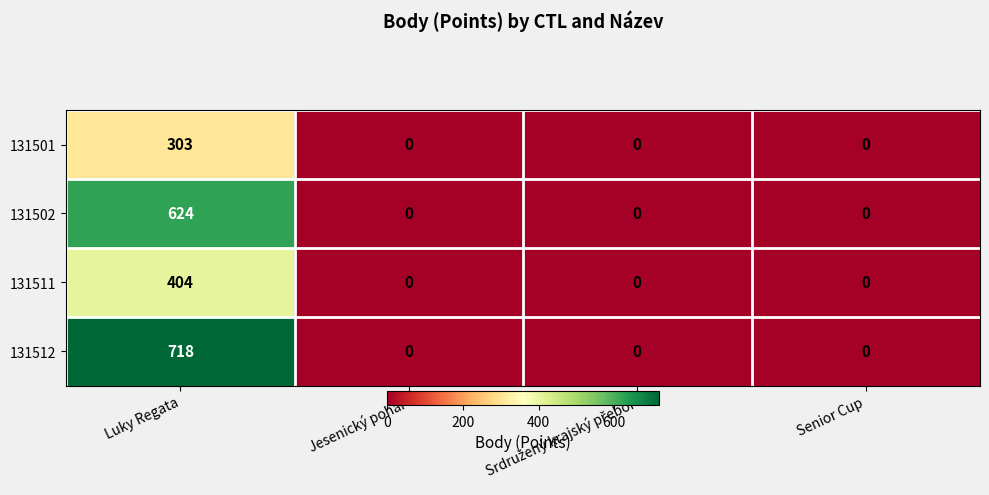

List the series in order of their overall mean, highest first.

131512, 131502, 131511, 131501